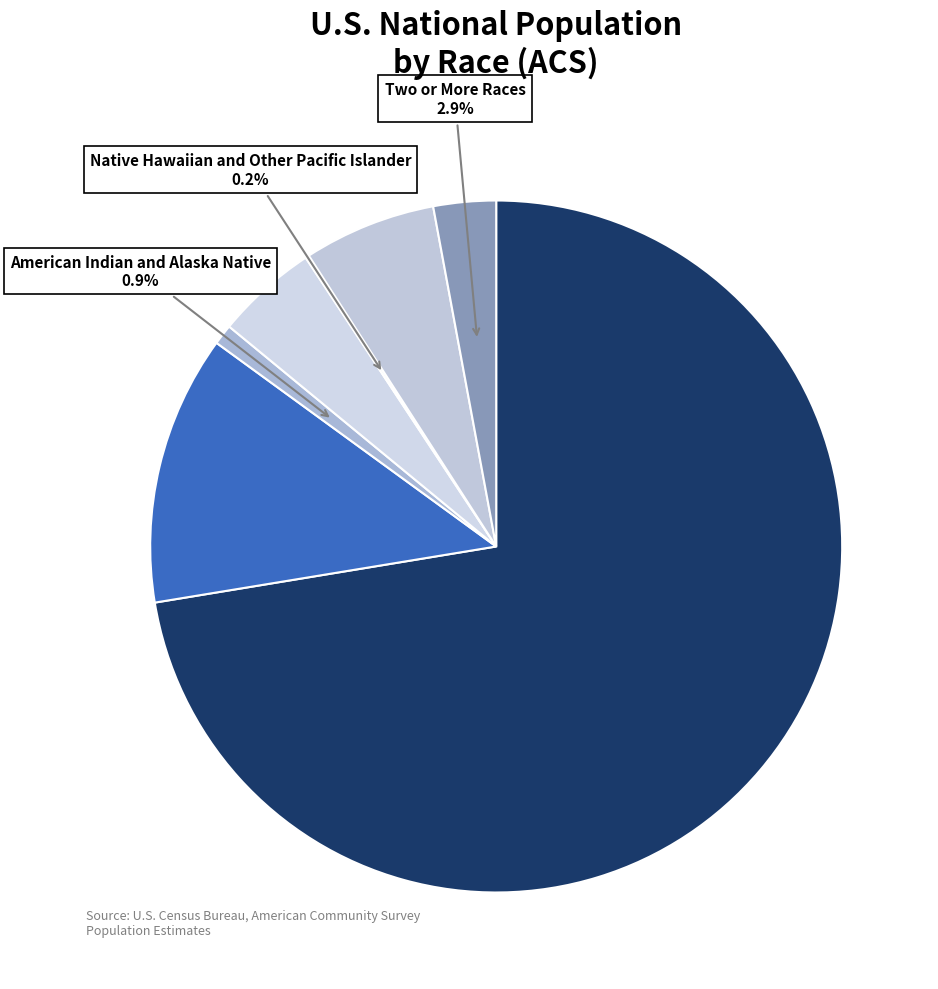

Which category has the biggest portion of the pie?

White alone